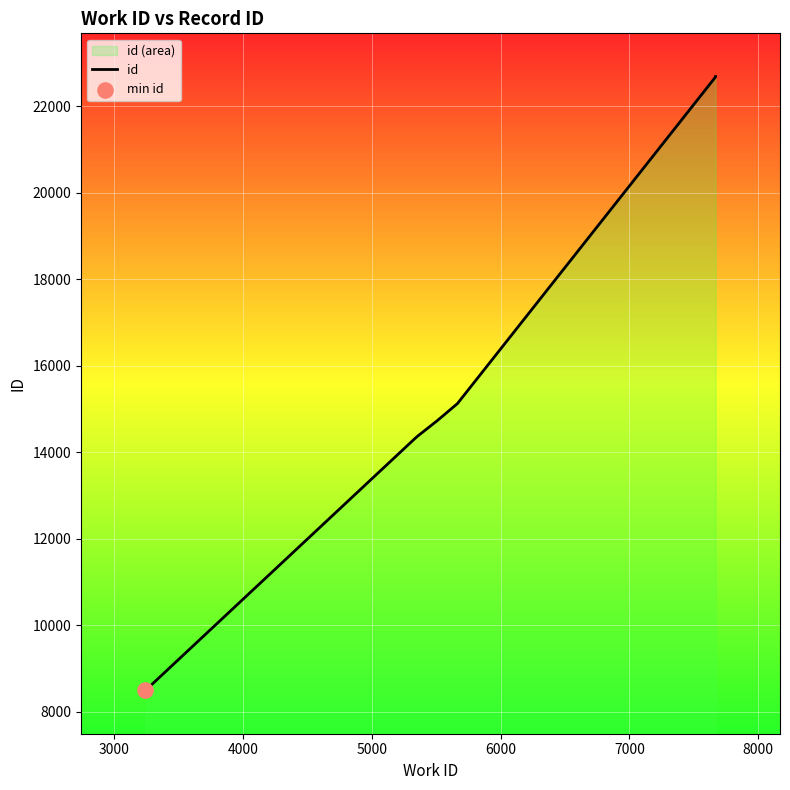

What is the ratio of the value at 3000 to the value at 4000?

1.0